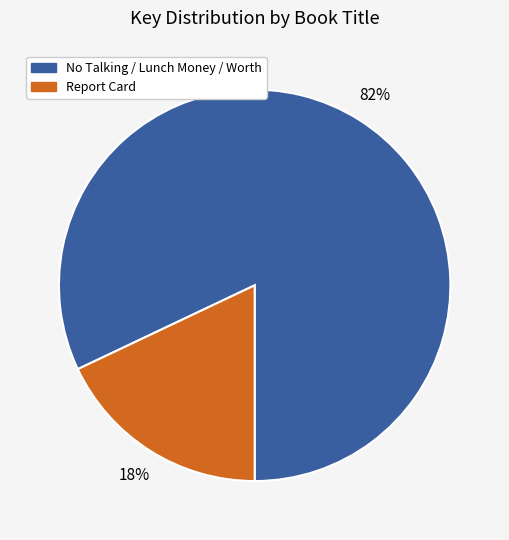

The Report Card slice represents 13% of the pie. True or false?

False